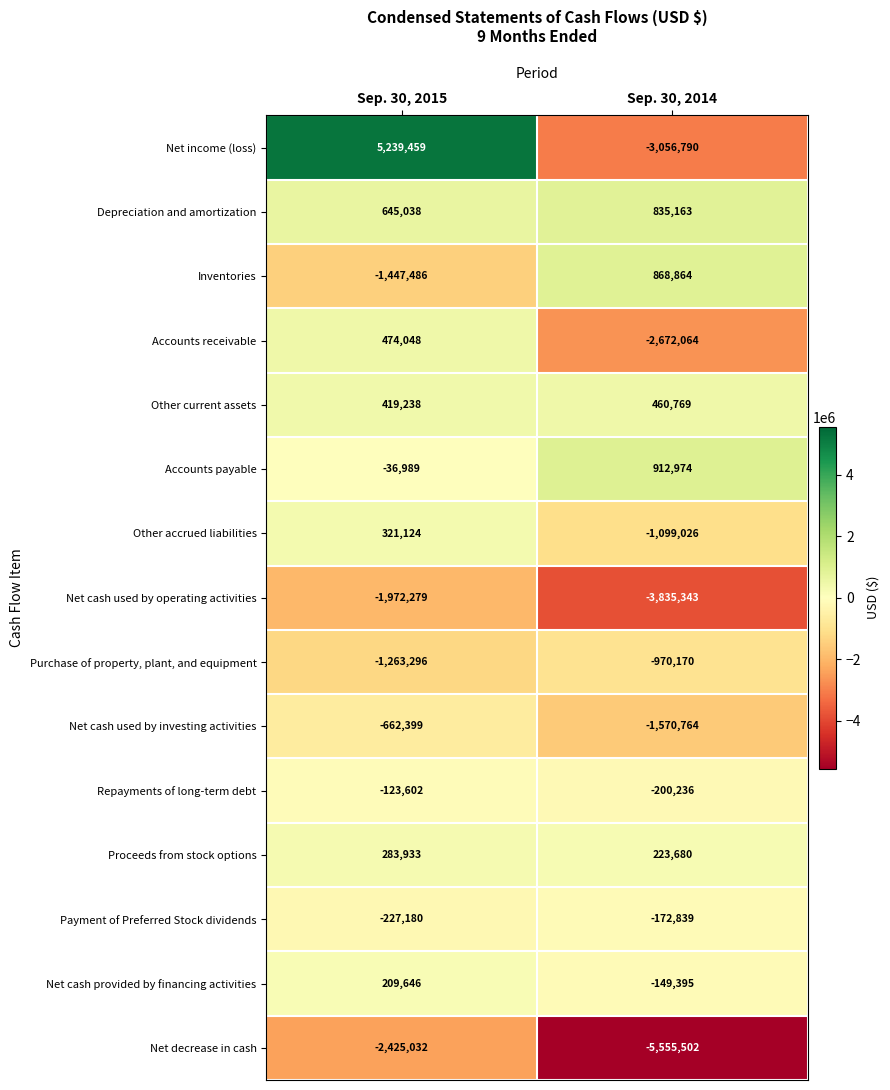

Reading left to right, extract all data points from this chart.

Net income (loss): 5239459	-3056790
Depreciation and amortization: 645038	835163
Inventories: -1447486	868864
Accounts receivable: 474048	-2672064
Other current assets: 419238	460769
Accounts payable: -36989	912974
Other accrued liabilities: 321124	-1099026
Net cash used by operating activities: -1972279	-3835343
Purchase of property, plant, and equipment: -1263296	-970170
Net cash used by investing activities: -662399	-1570764
Repayments of long-term debt: -123602	-200236
Proceeds from stock options: 283933	223680
Payment of Preferred Stock dividends: -227180	-172839
Net cash provided by financing activities: 209646	-149395
Net decrease in cash: -2425032	-5555502